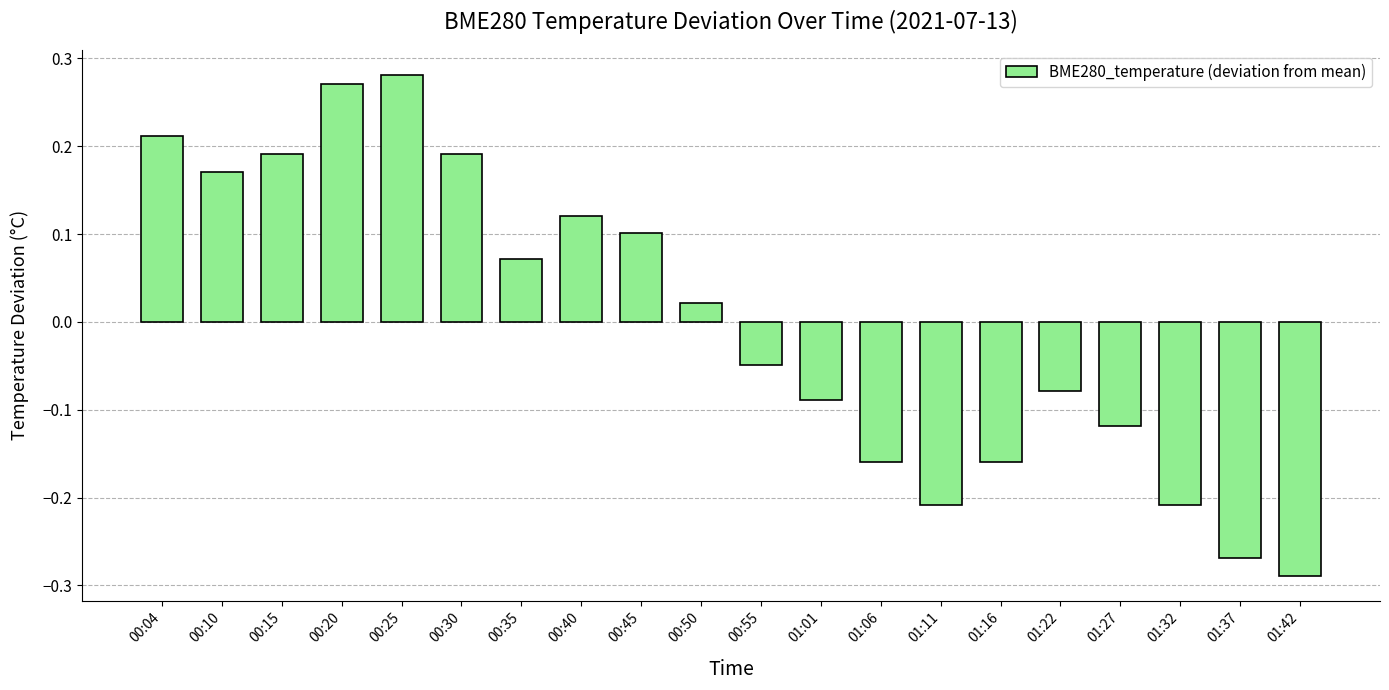

The value at 01:27 is -0.2. True or false?

False